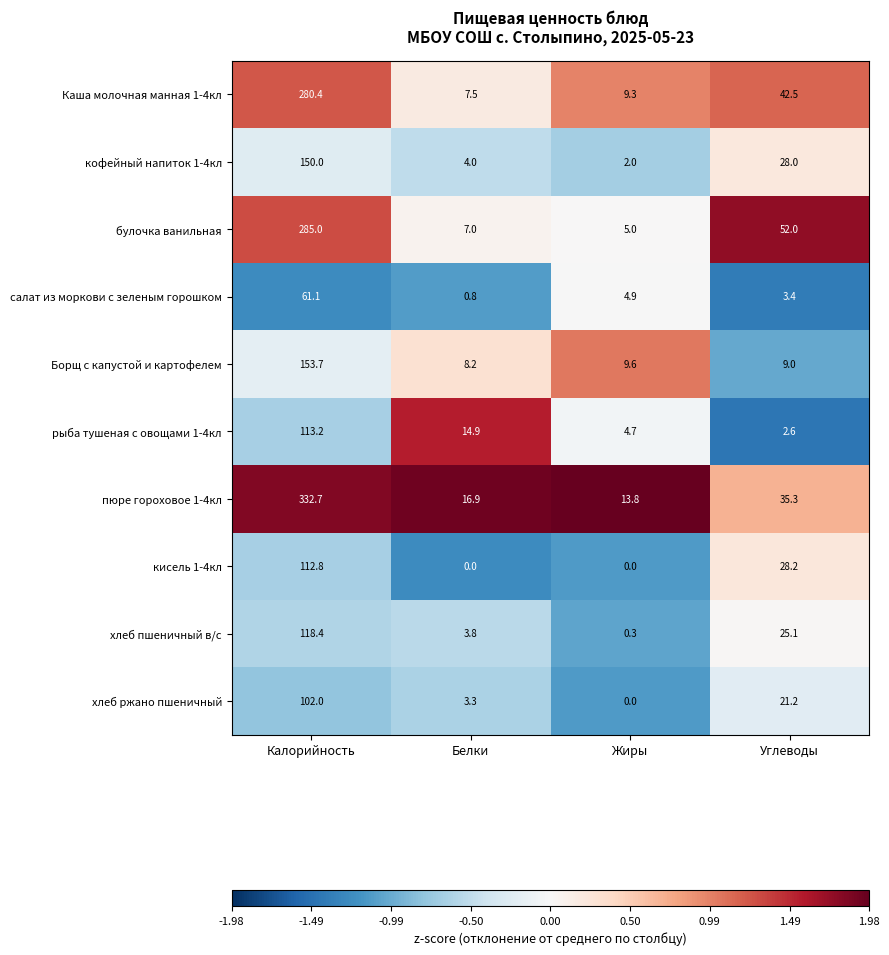

What is the sum of the Борщ с капустой и картофелем values at Калорийность and Жиры?

163.3